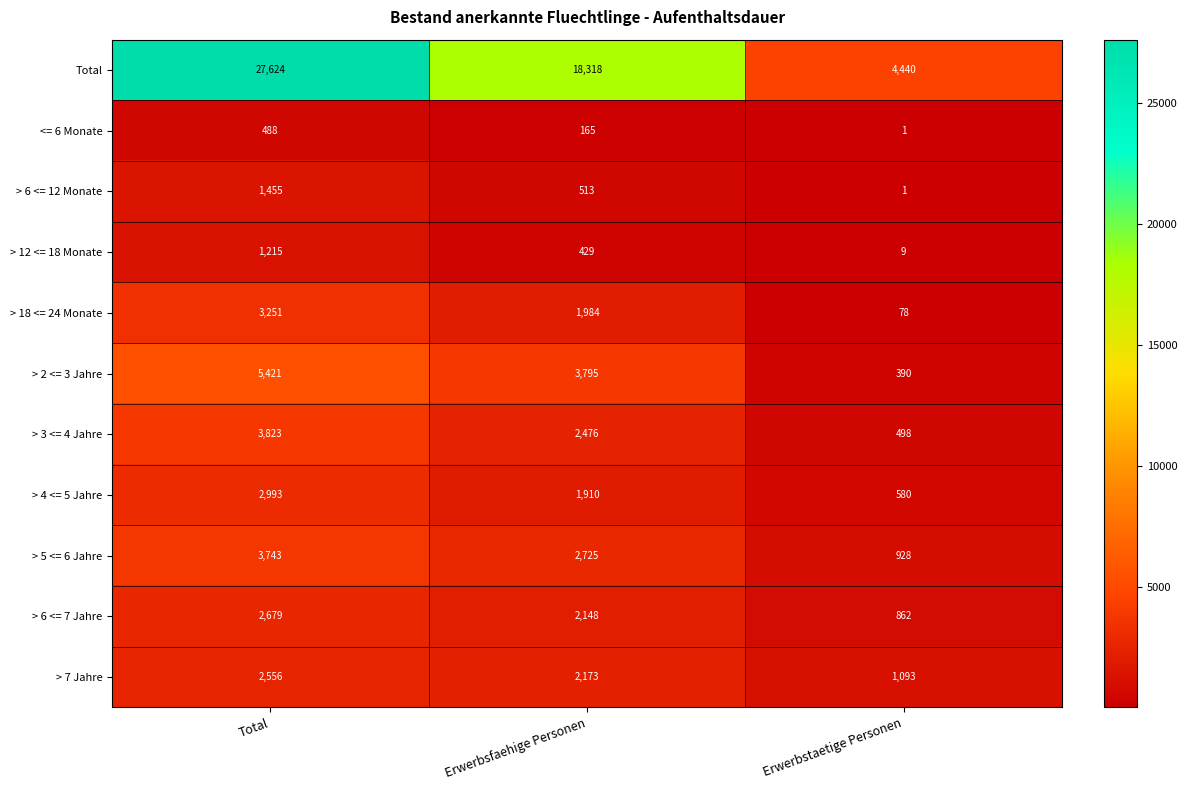

What is the sum of all > 5 <= 6 Jahre values?

7396